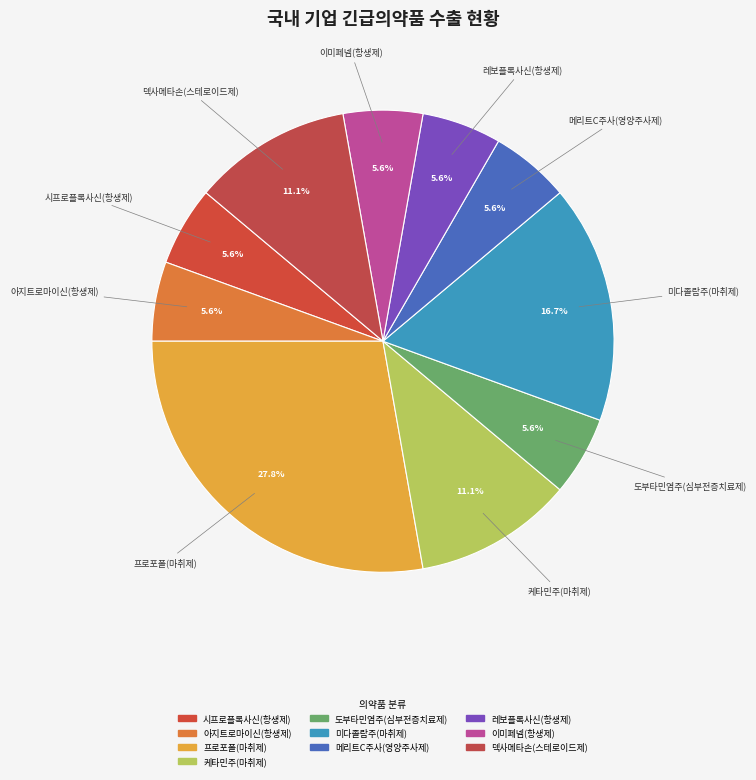

How many slices are in this pie chart?

10